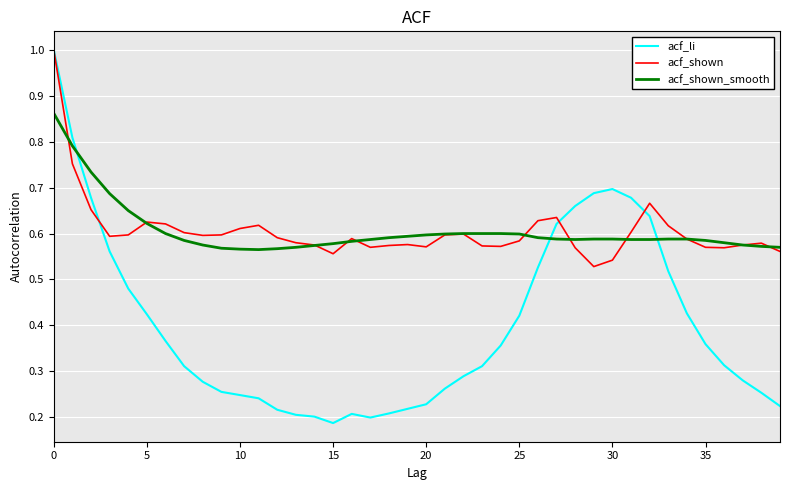

Which series has the largest range (max minus min)?

acf_li